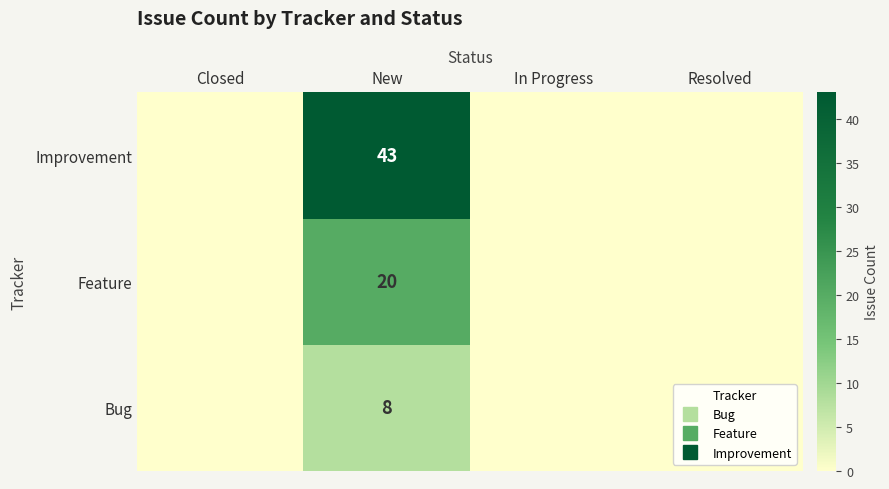

What is the sum of all Feature values?

20